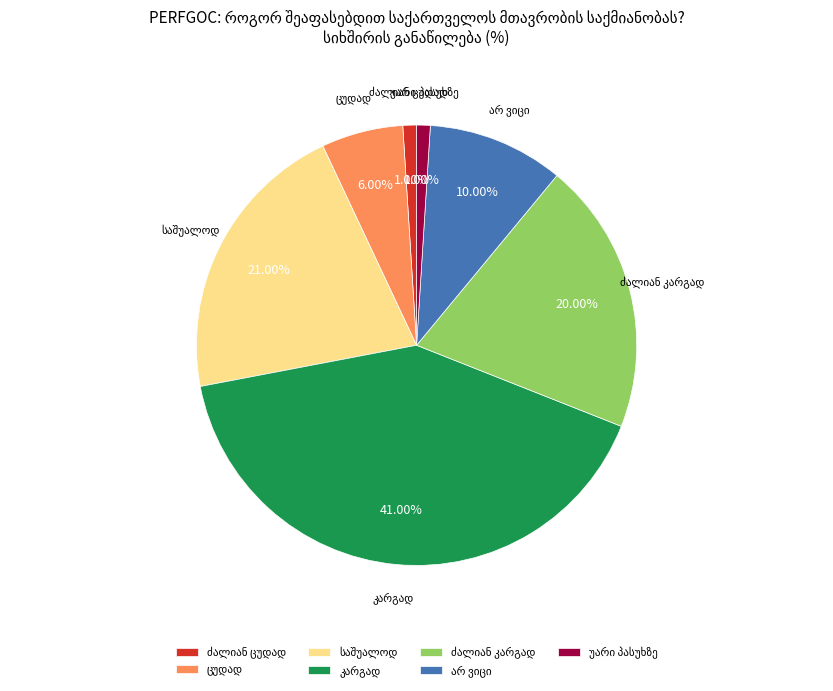

Is there a majority slice in this chart?

No